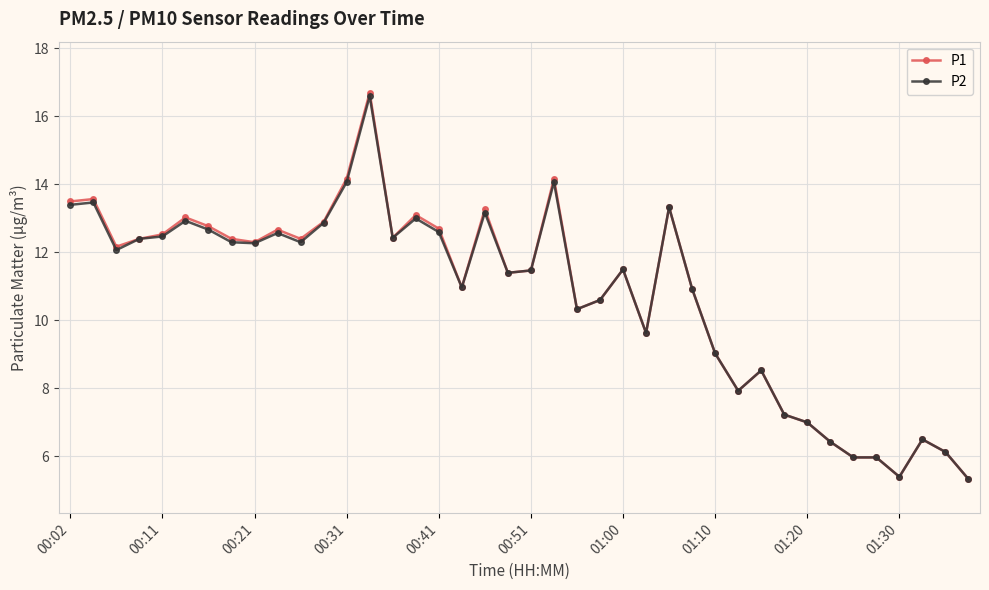

True or false: P2 has more than 0 interior local peaks.

True